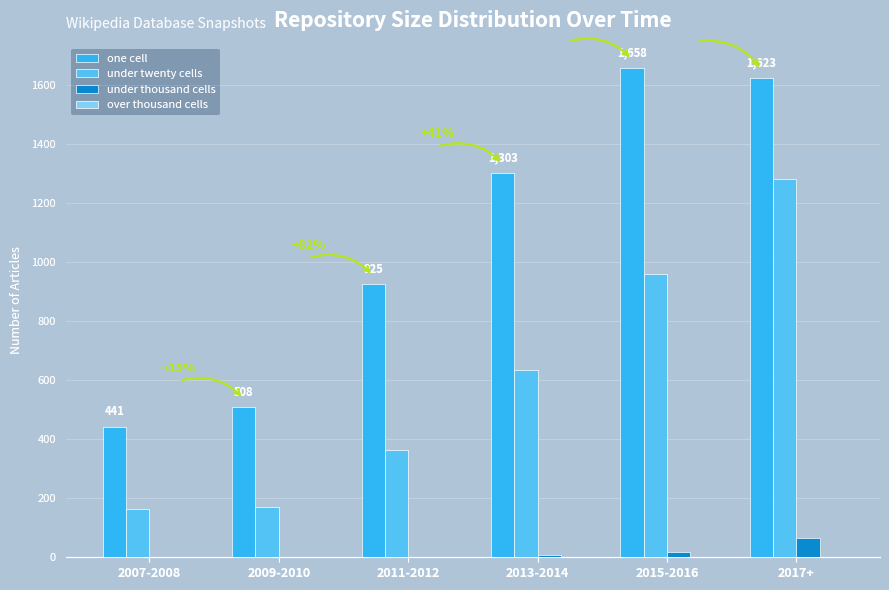

Where is one cell nearest to the value 1049?

2011-2012